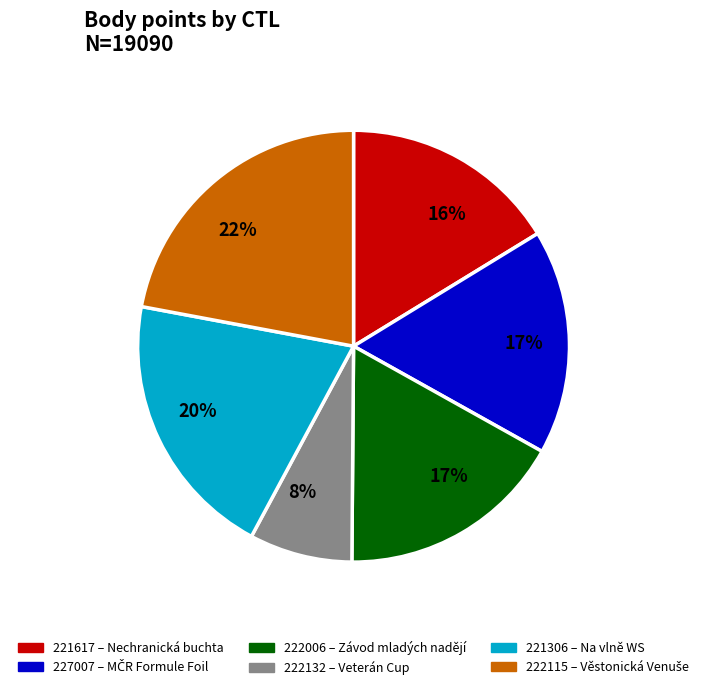

Do 222006 and 221306 together represent more than half of the pie?

No